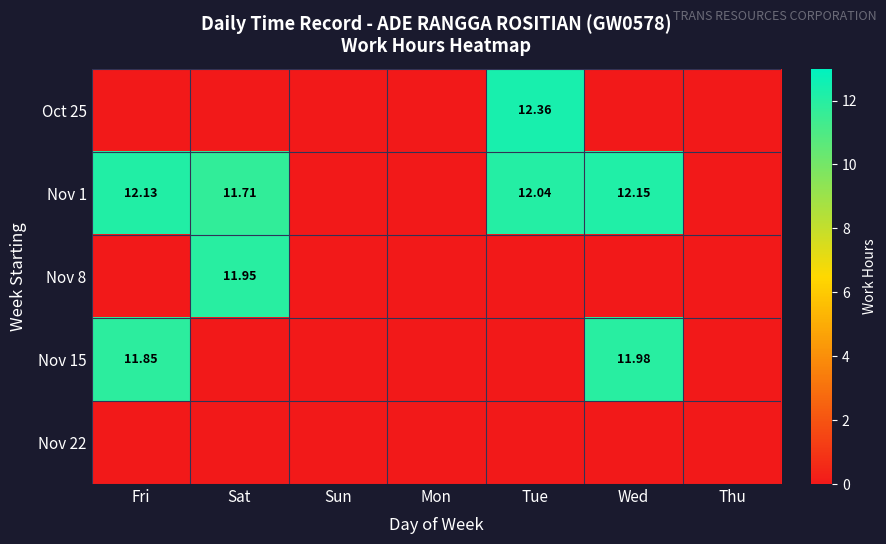

The value of Nov 22 at Mon is 0.0. True or false?

True